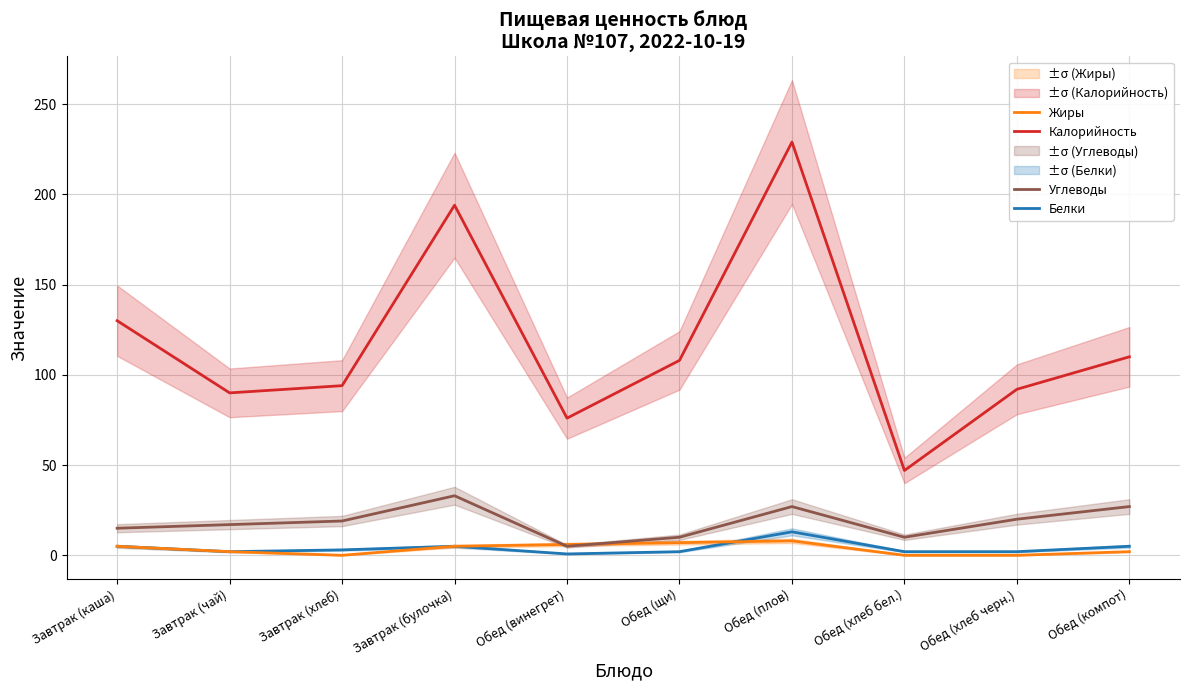

Is it true that Углеводы equals 10.0 at Обед (щи)?

True